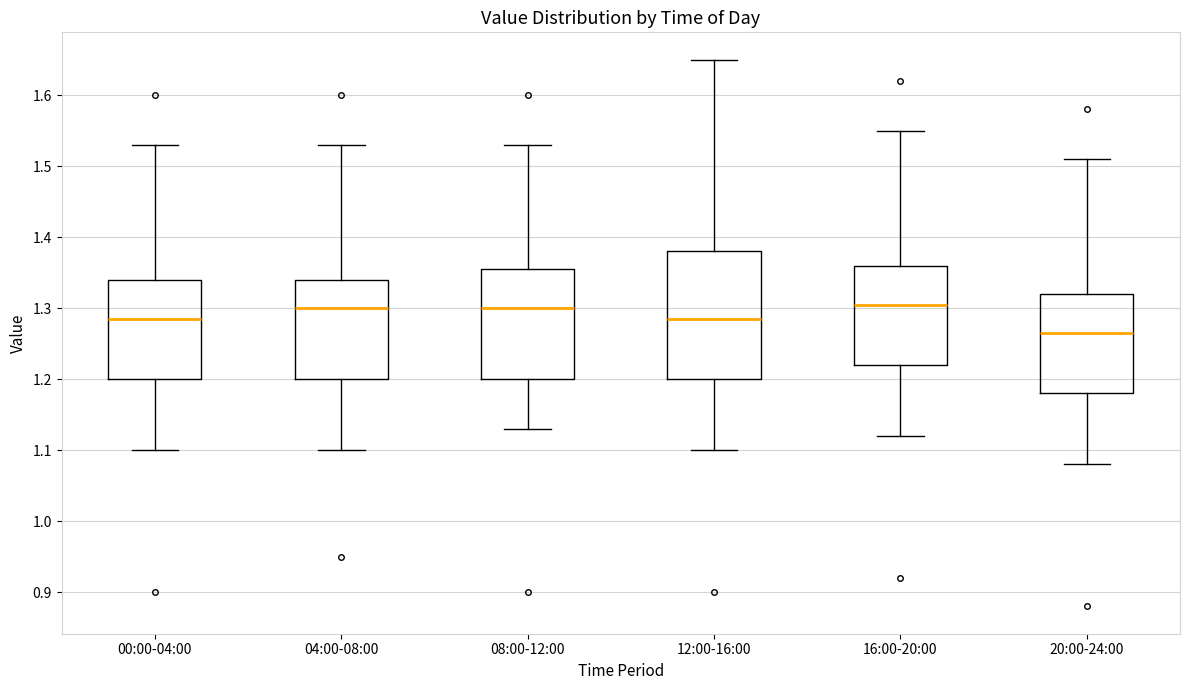

Where does the lower whisker of the box for 20:00-24:00 end on the y-axis? The values are not printed on the chart, so give them approximately, as read against the axis.

1.08